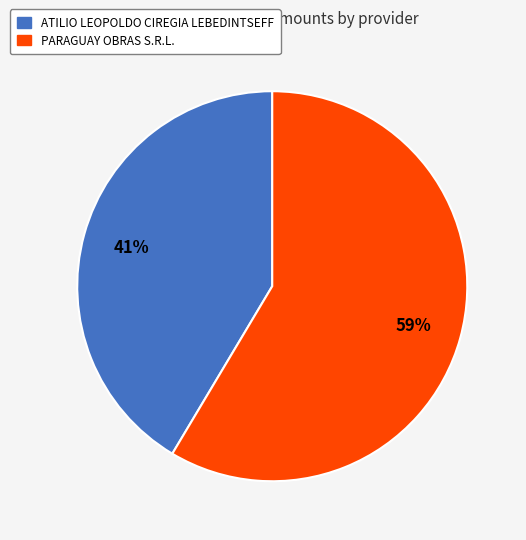

Count the number of slices in the pie.

2